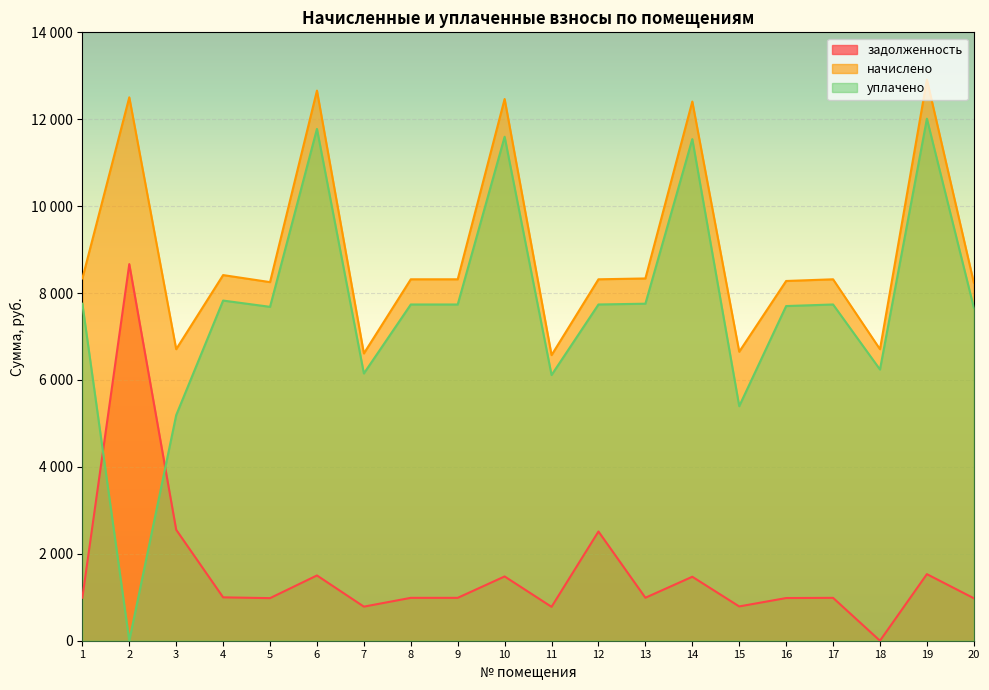

Which series changed the most between 10 and 15?

уплачено